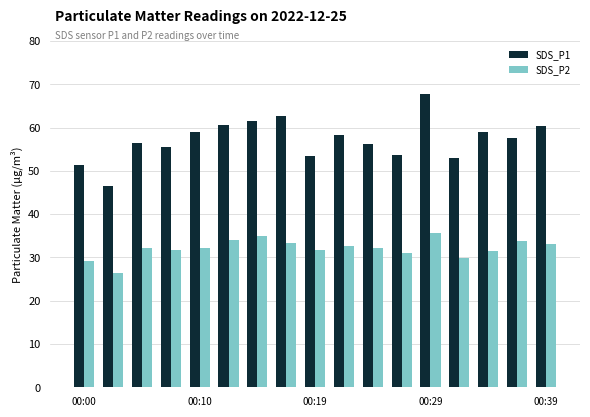

Which series has the widest spread of values?

SDS_P1